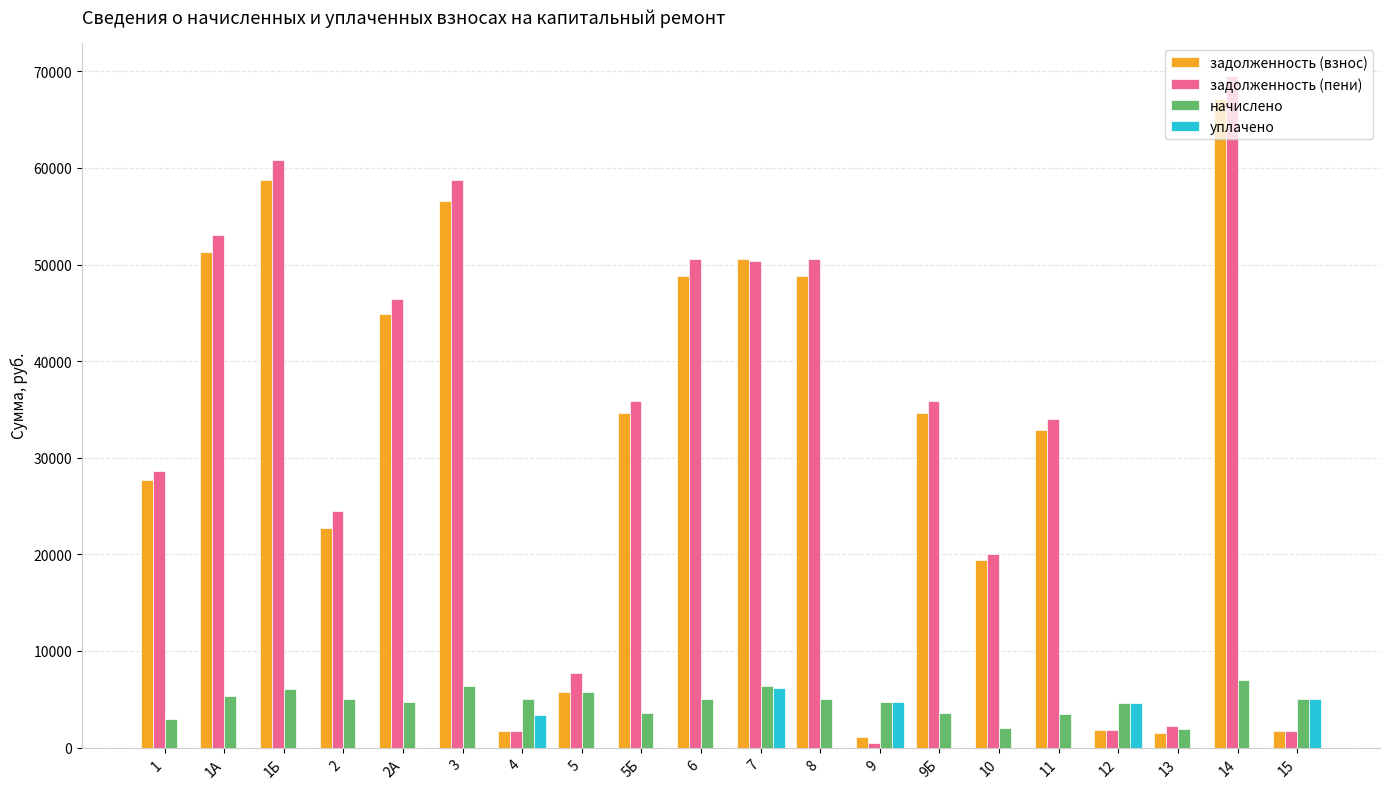

At which category is the sum across all series the highest?

14